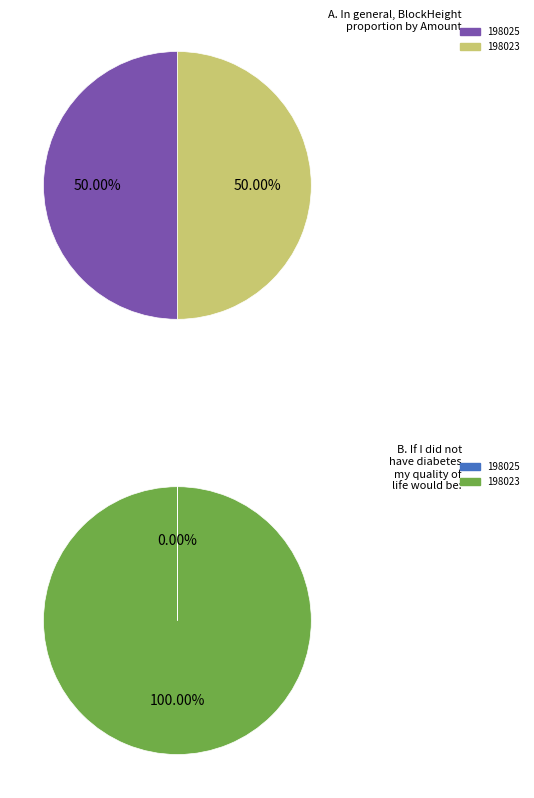

The 198023 slice represents 100% of the pie. True or false?

True